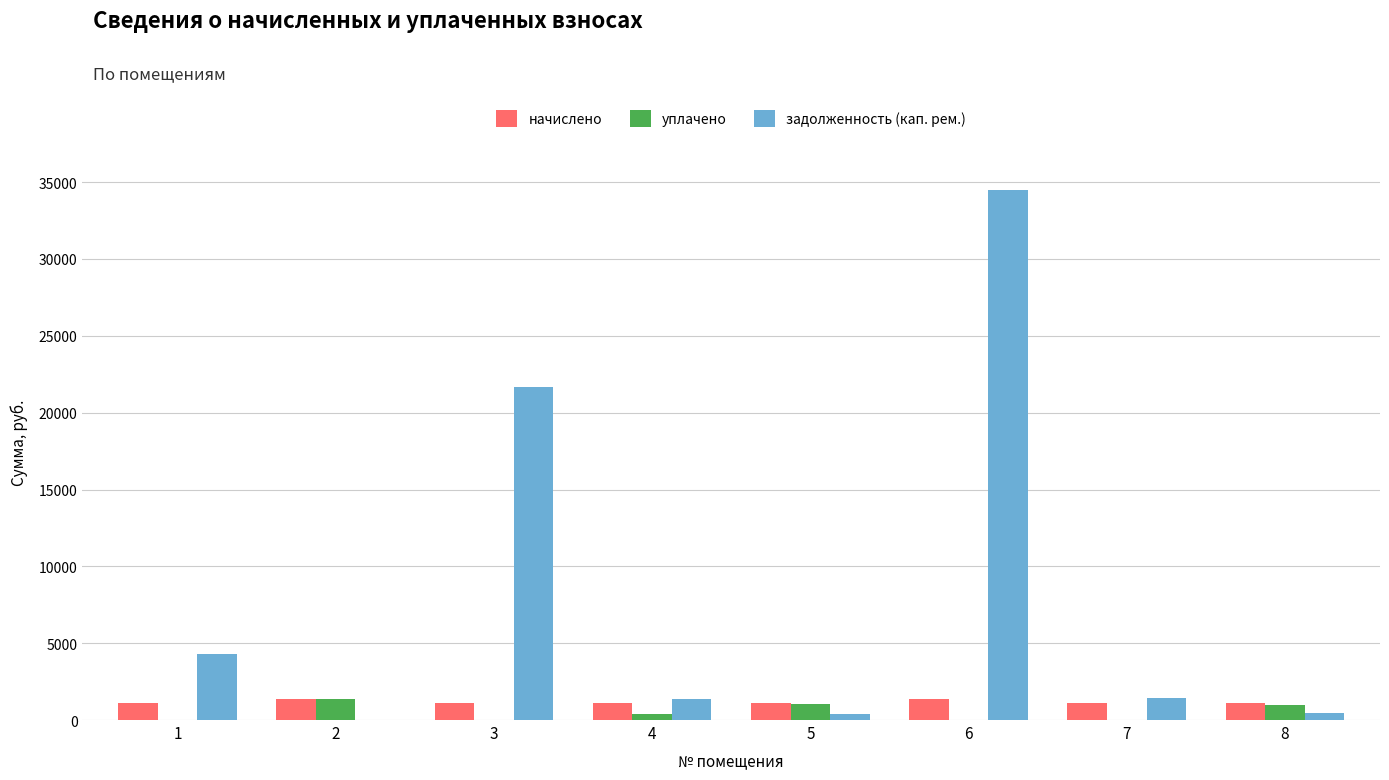

Does the chart contain stacked bars?

No